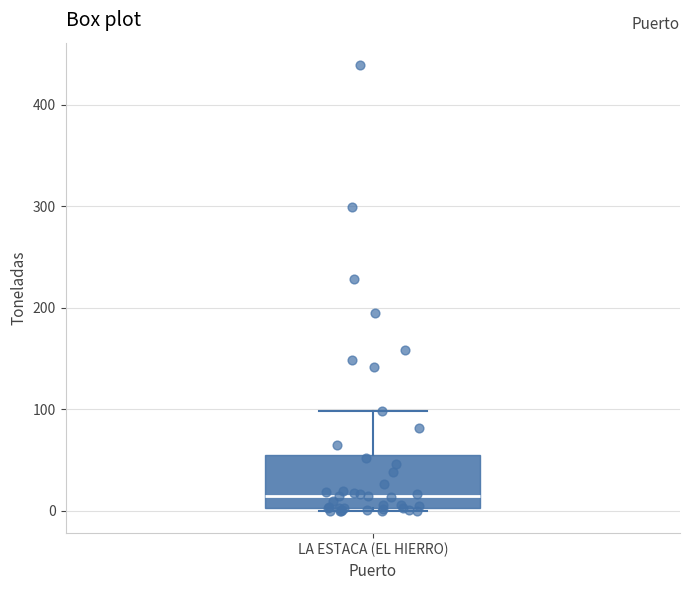

Where is the upper edge of the box for LA ESTACA (EL HIERRO) on the y-axis? The values are not printed on the chart, so give them approximately, as read against the axis.

60